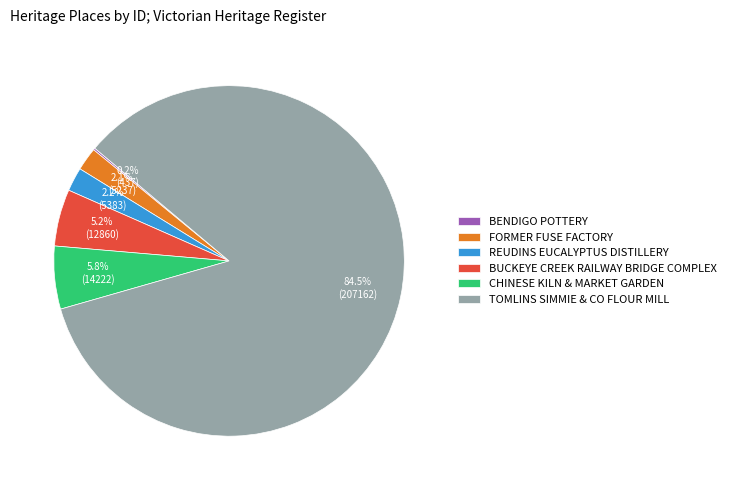

To the nearest percent, what is the average slice percentage?

17%